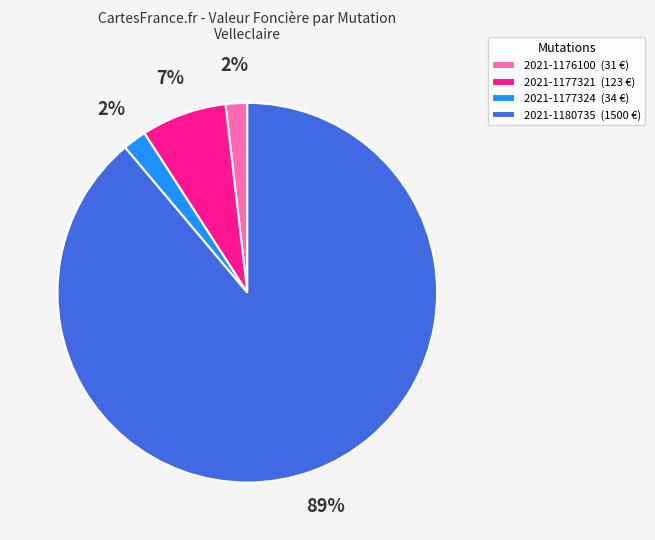

Count the number of slices in the pie.

4